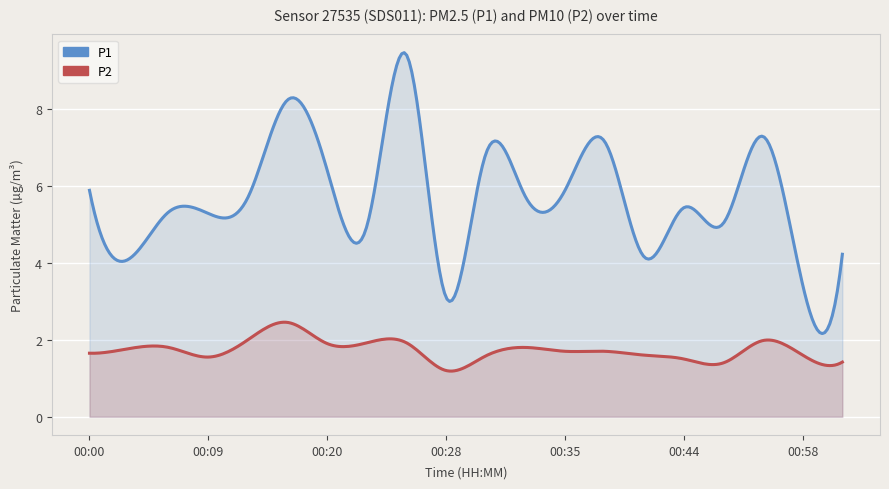

The value of P2 at 00:55 is 1.3. True or false?

False